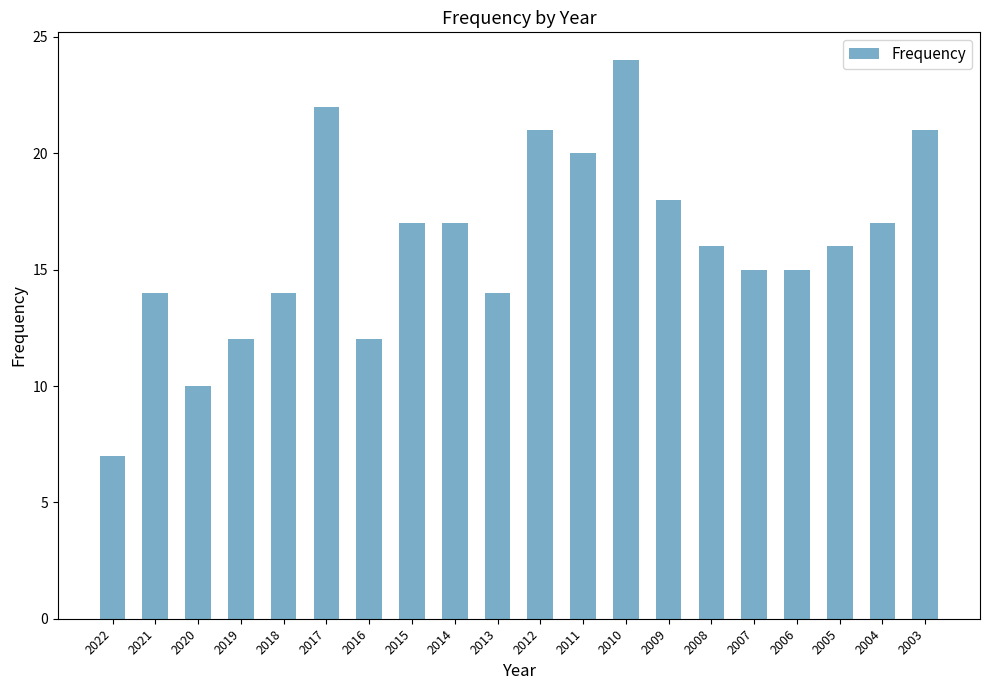

Reading left to right, extract all data points from this chart.

7	14	10	12	14	22	12	17	17	14	21	20	24	18	16	15	15	16	17	21